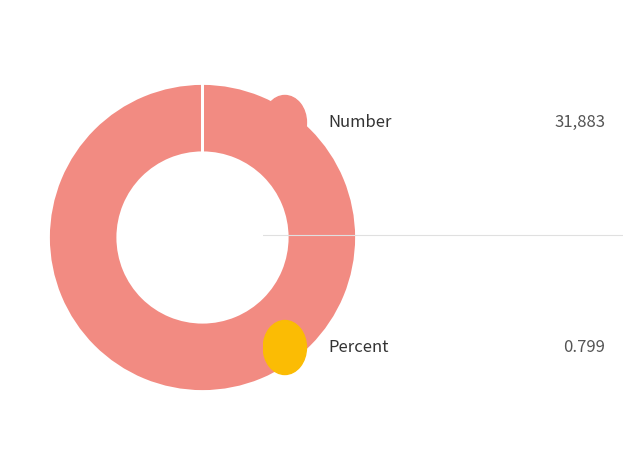

Is there any slice that represents more than half of the pie?

Yes